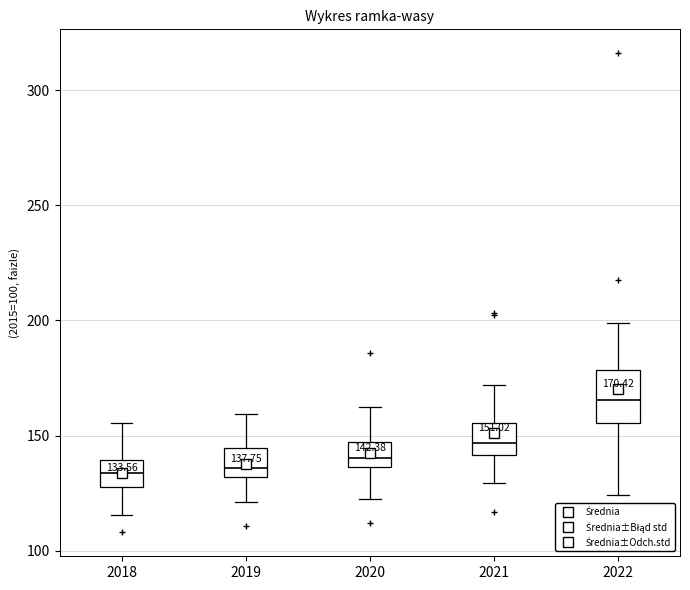

Comparing the boxes themselves (not the whiskers), which one is the tallest?

2022